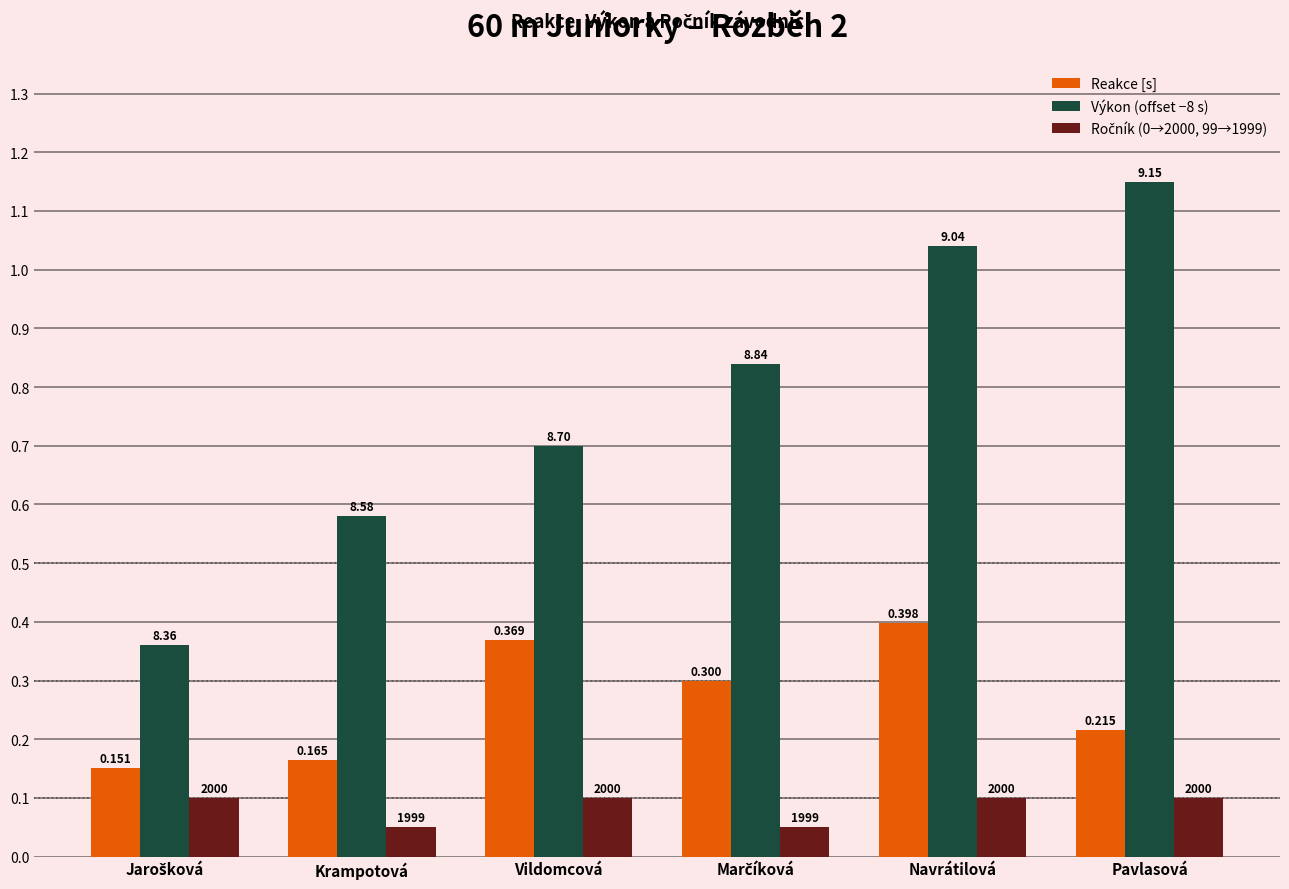

How many bars are there in total?

18